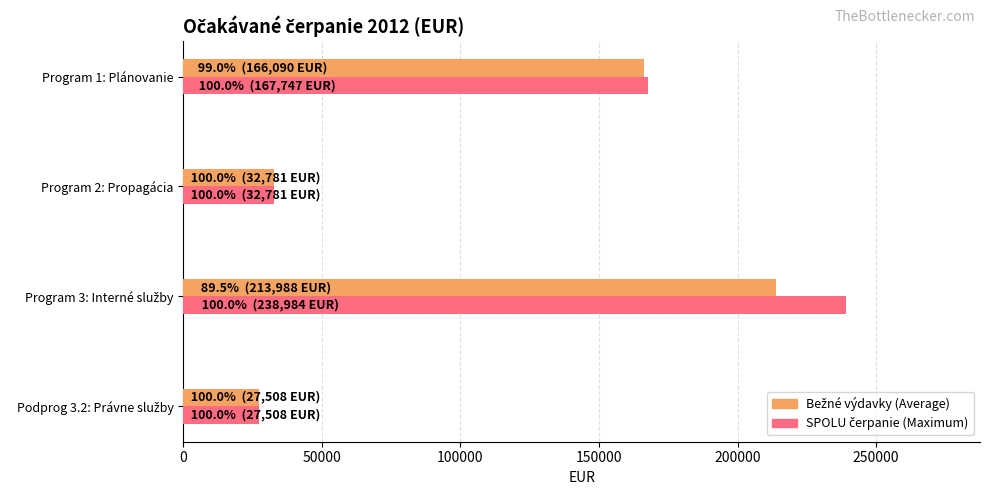

What is the smallest value displayed?

27507.8